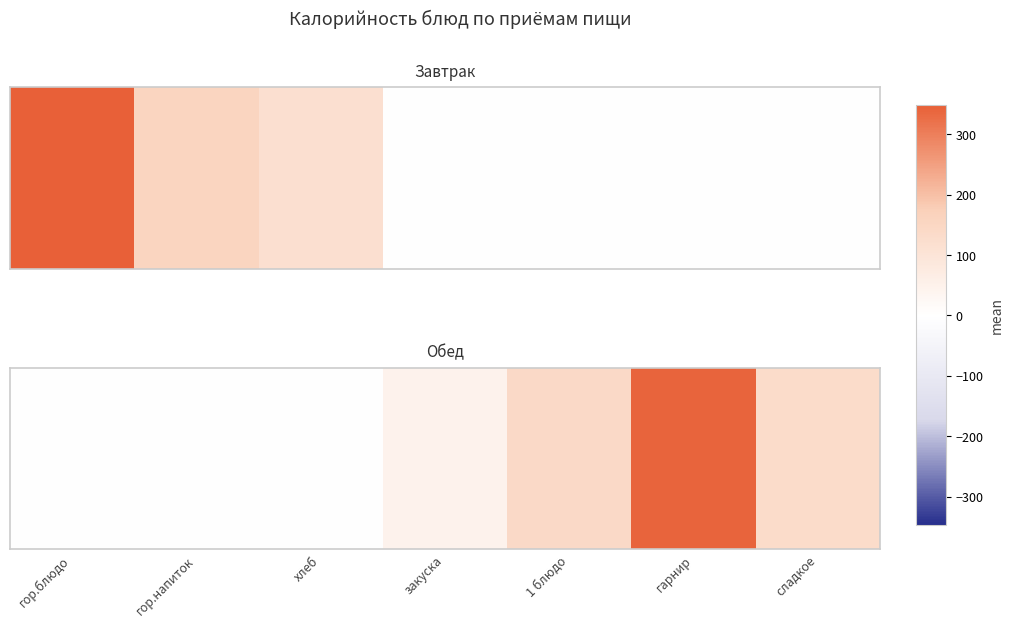

The value at 1 блюдо is 208.1. True or false?

False